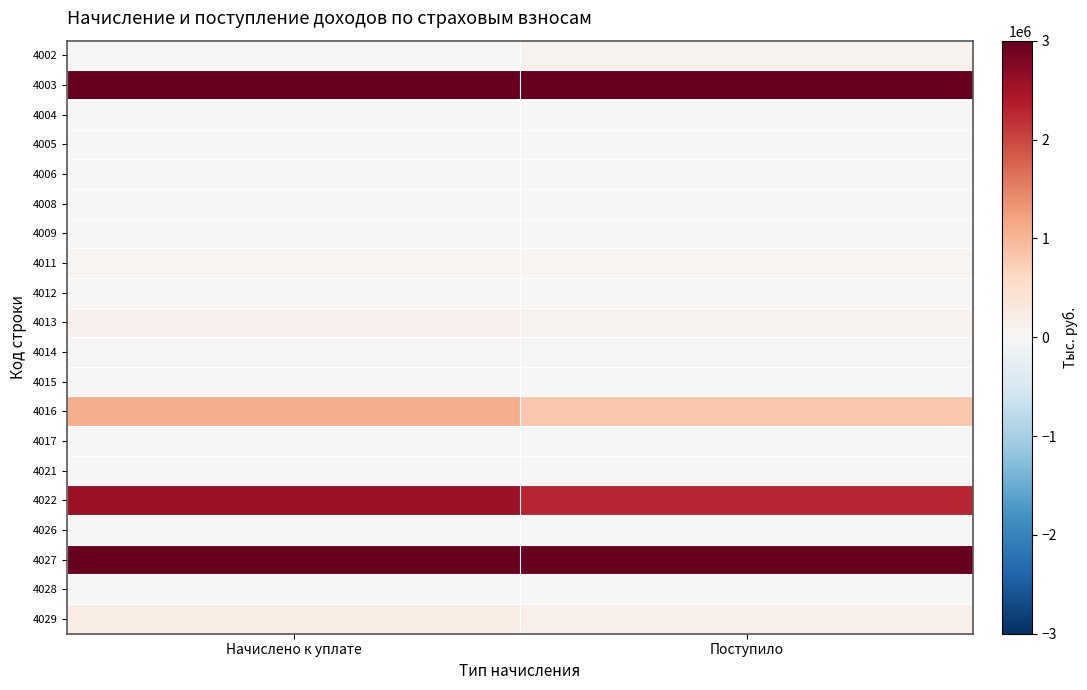

At which category is the sum across all series the highest?

Начислено к уплате